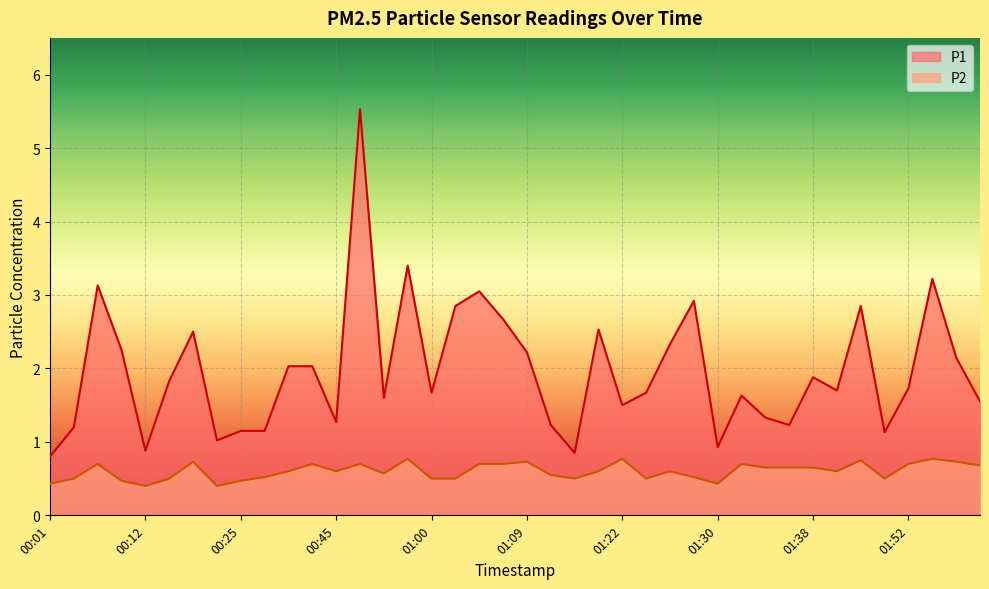

What is the sum of all P2 values?

24.0